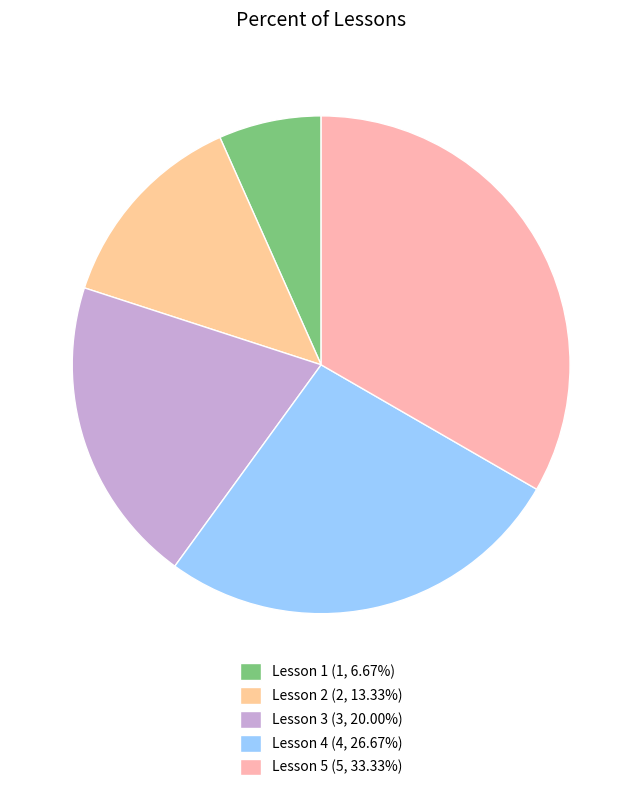

To the nearest percent, what is the difference between the Lesson 1 and Lesson 4 slice percentages?

20%